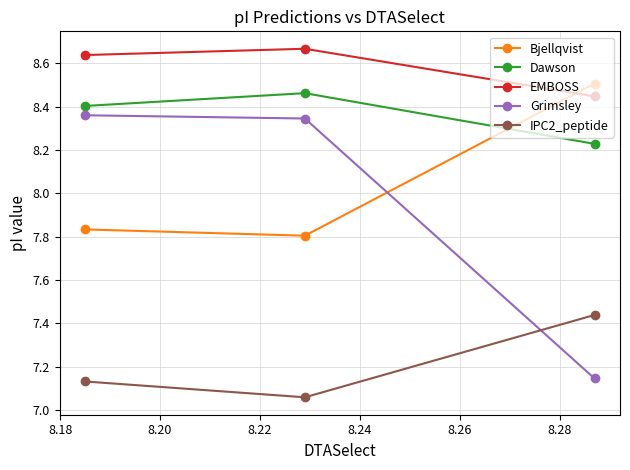

What is the sum of all Dawson values?

25.1